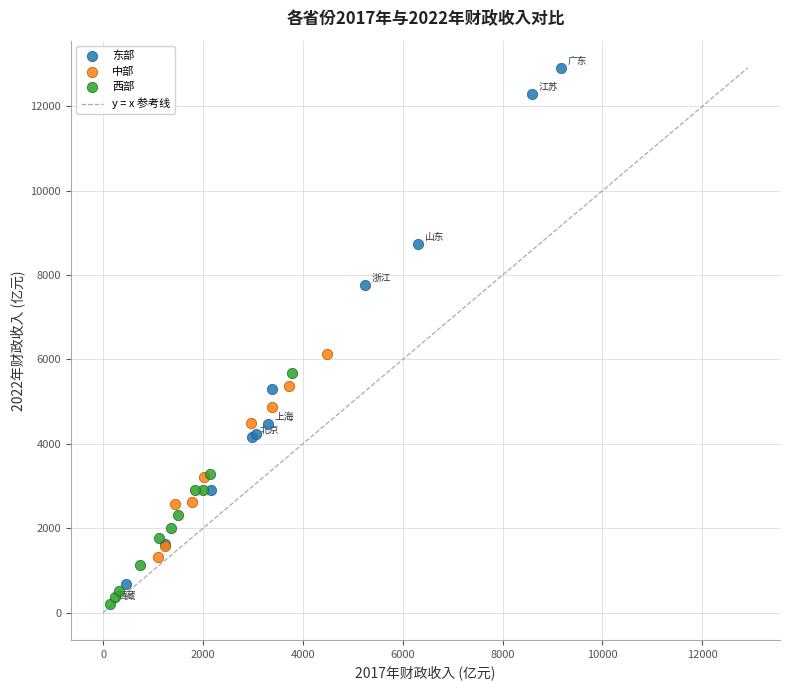

Which series reaches the maximum Y coordinate?

东部